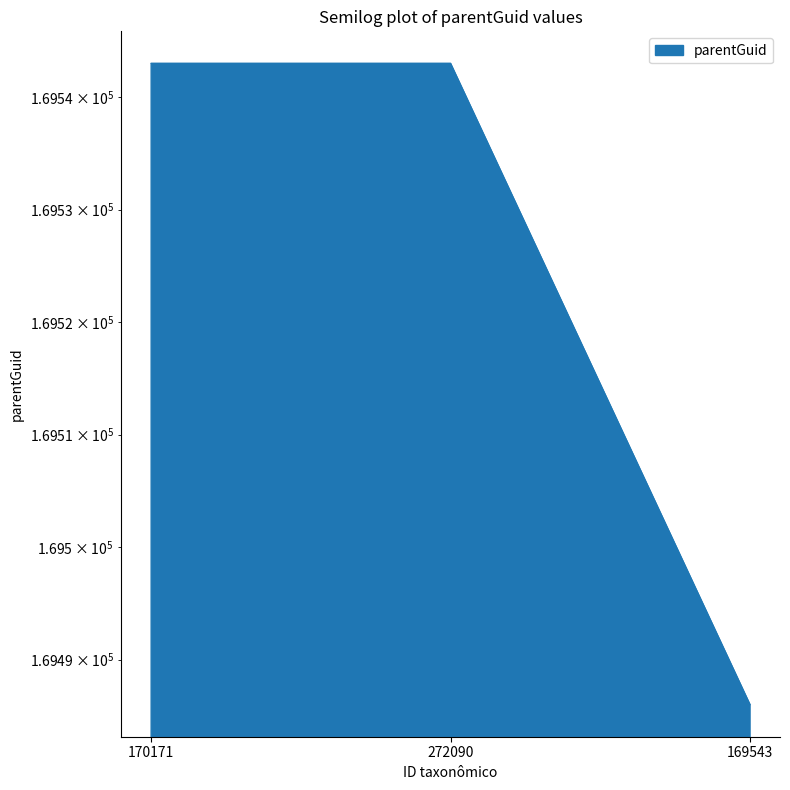

What is the maximum value shown in the chart?

169543